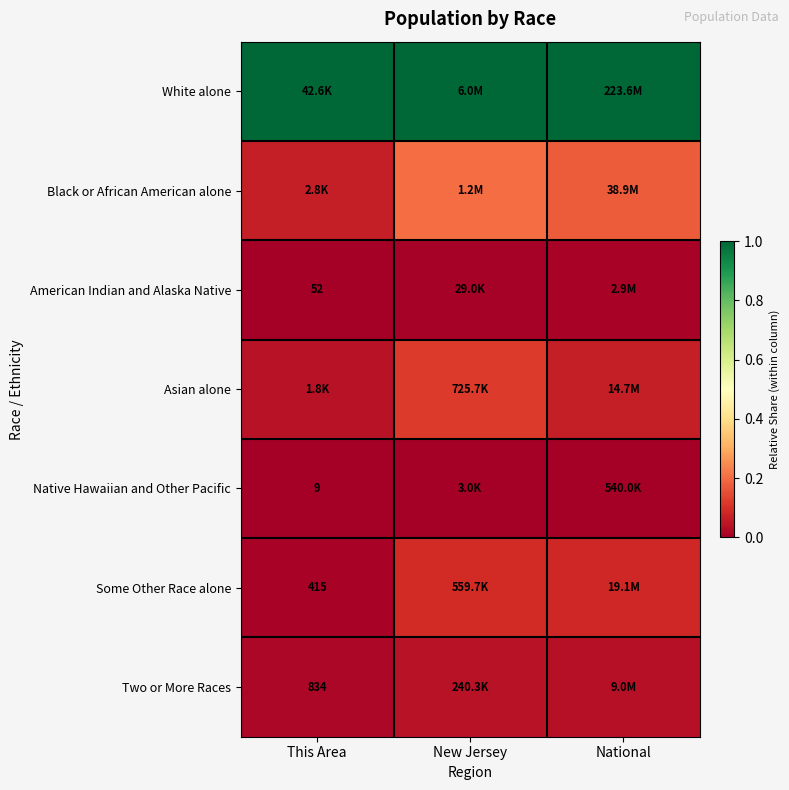

What is the sum of the Black or African American alone values at National and New Jersey?

0.4